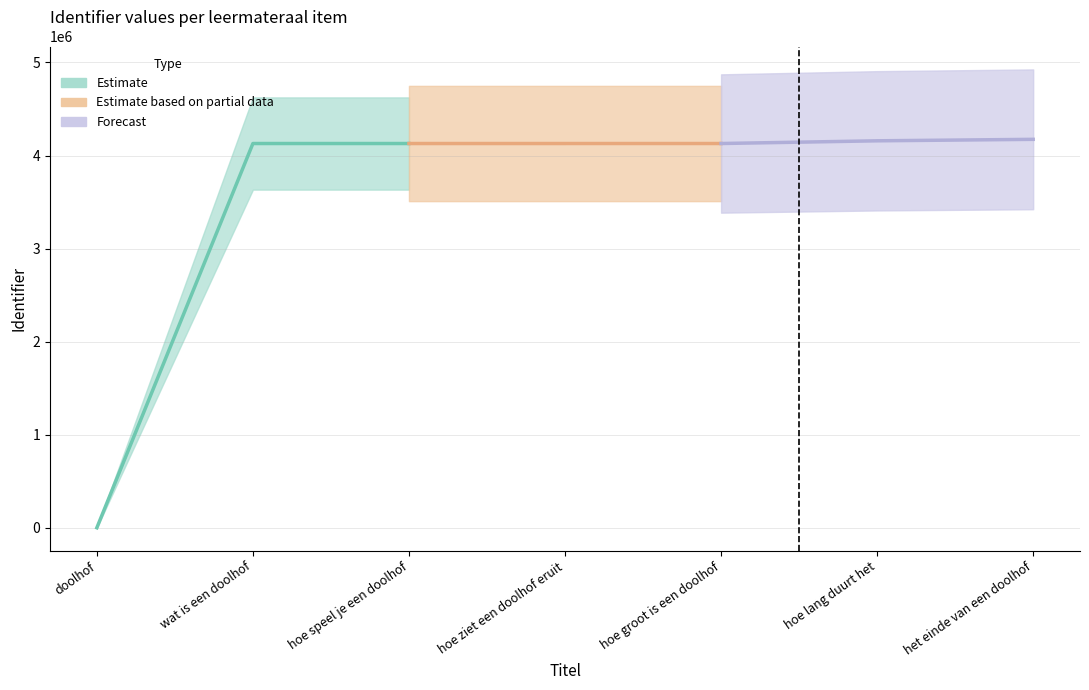

What is the average value?

3549922